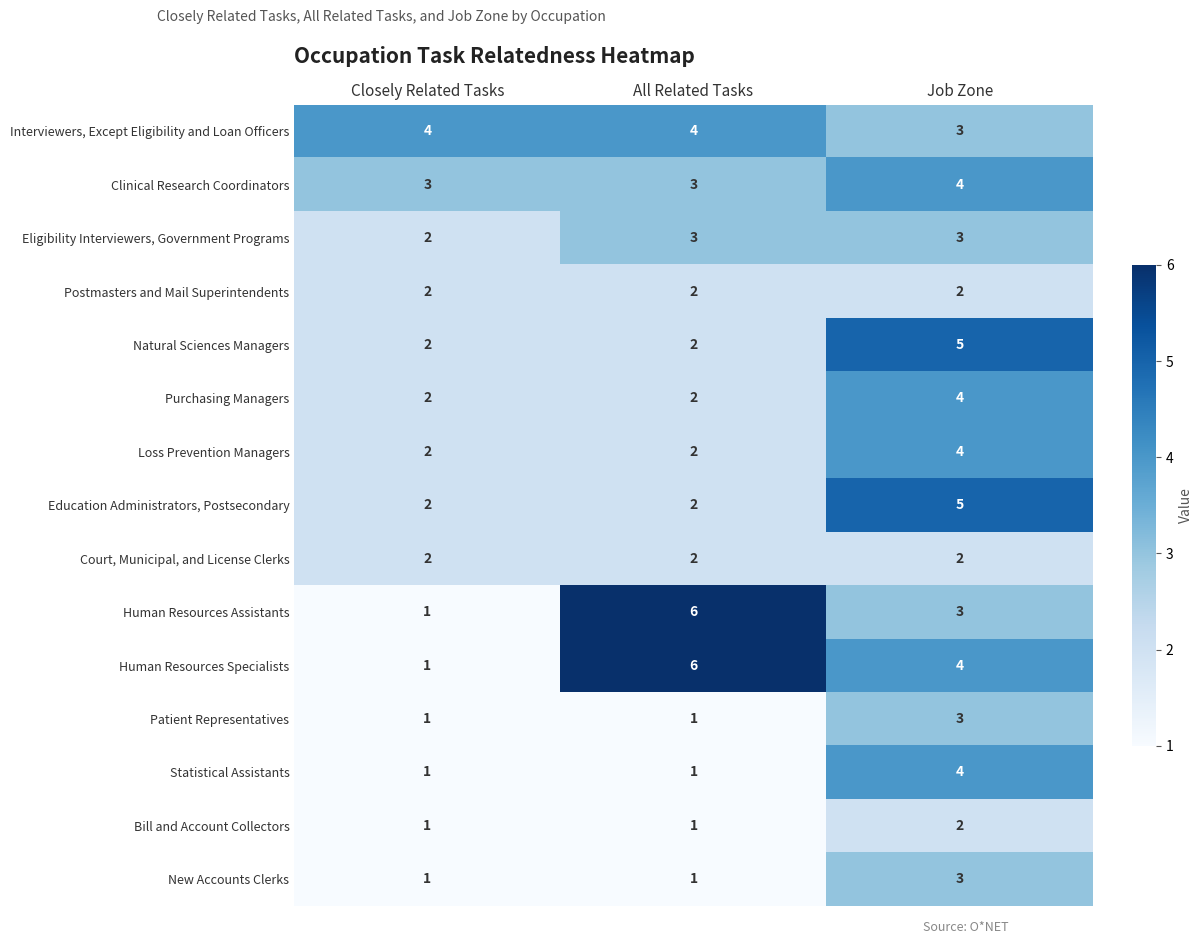

The value of Loss Prevention Managers at Closely Related Tasks is 2. True or false?

True